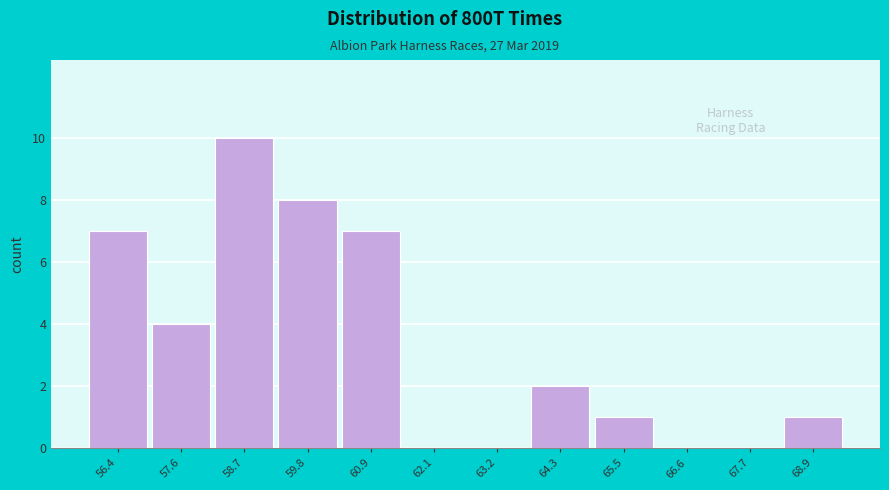

Over which range of the x-axis is the bar tallest?

58.2 to 59.2